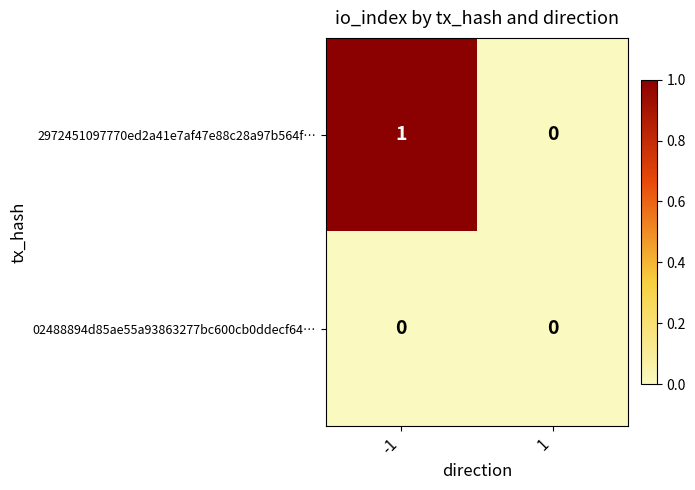

Reading left to right, list all the values displayed in this chart.

2972451097770ed2a41e7af47e88c28a97b564f…: -1=1	1=0
02488894d85ae55a93863277bc600cb0ddecf64…: -1=0	1=0